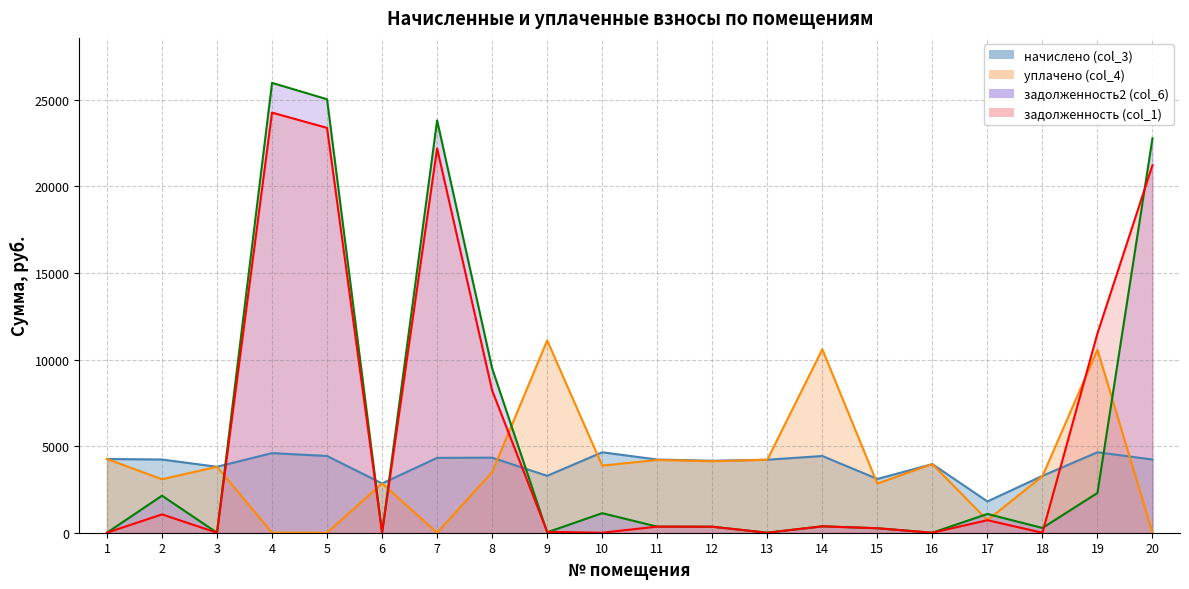

Where is the first local minimum for уплачено (col_4)?

2